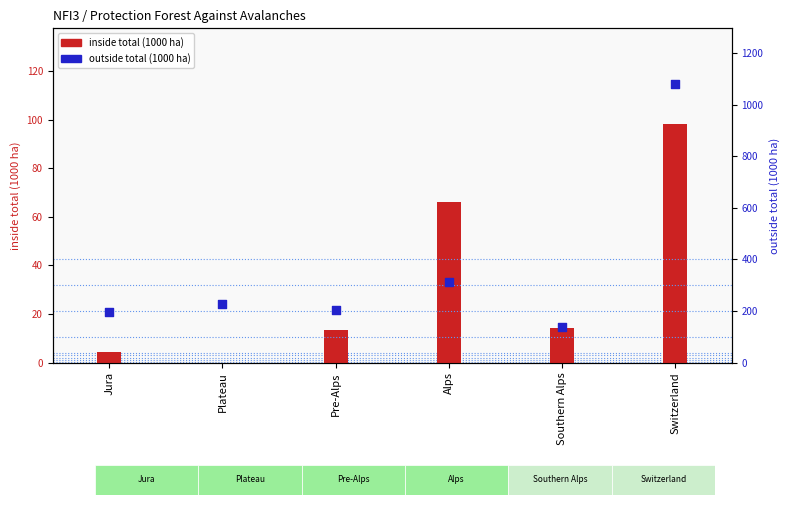

Which series has the widest spread of Y values?

outside total (1000 ha)